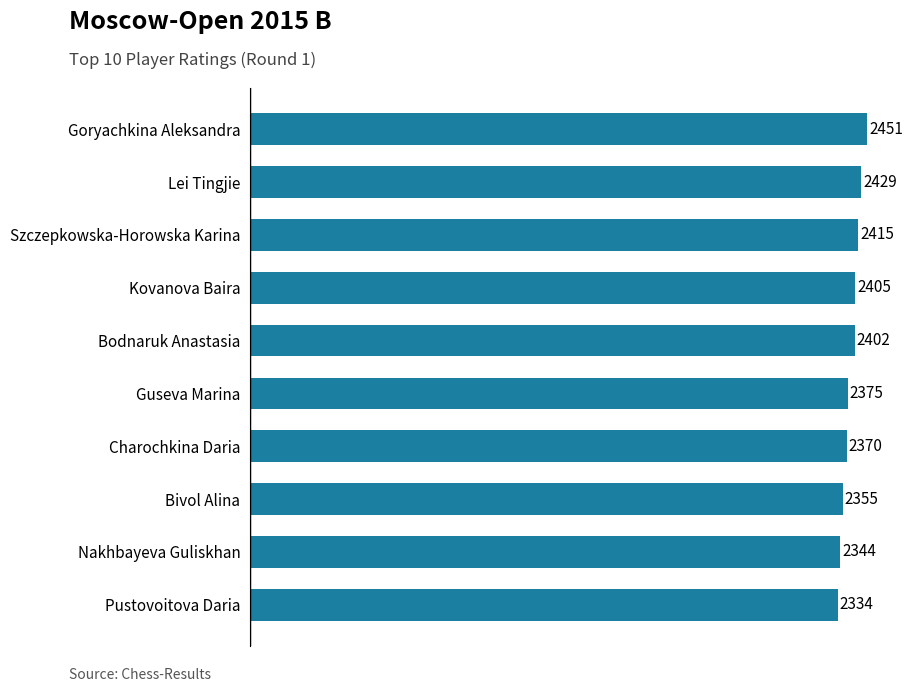

Where is the data nearest to the value 2392?

Bodnaruk Anastasia